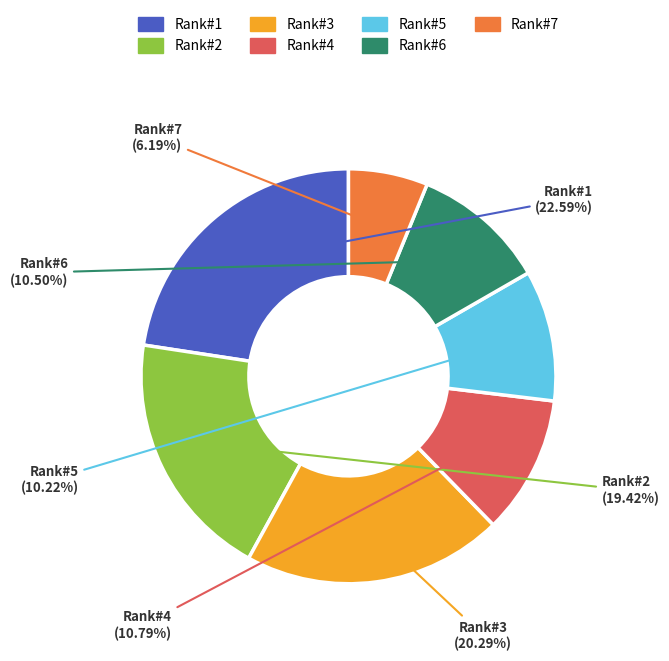

Which category has the biggest portion of the pie?

Rank#1